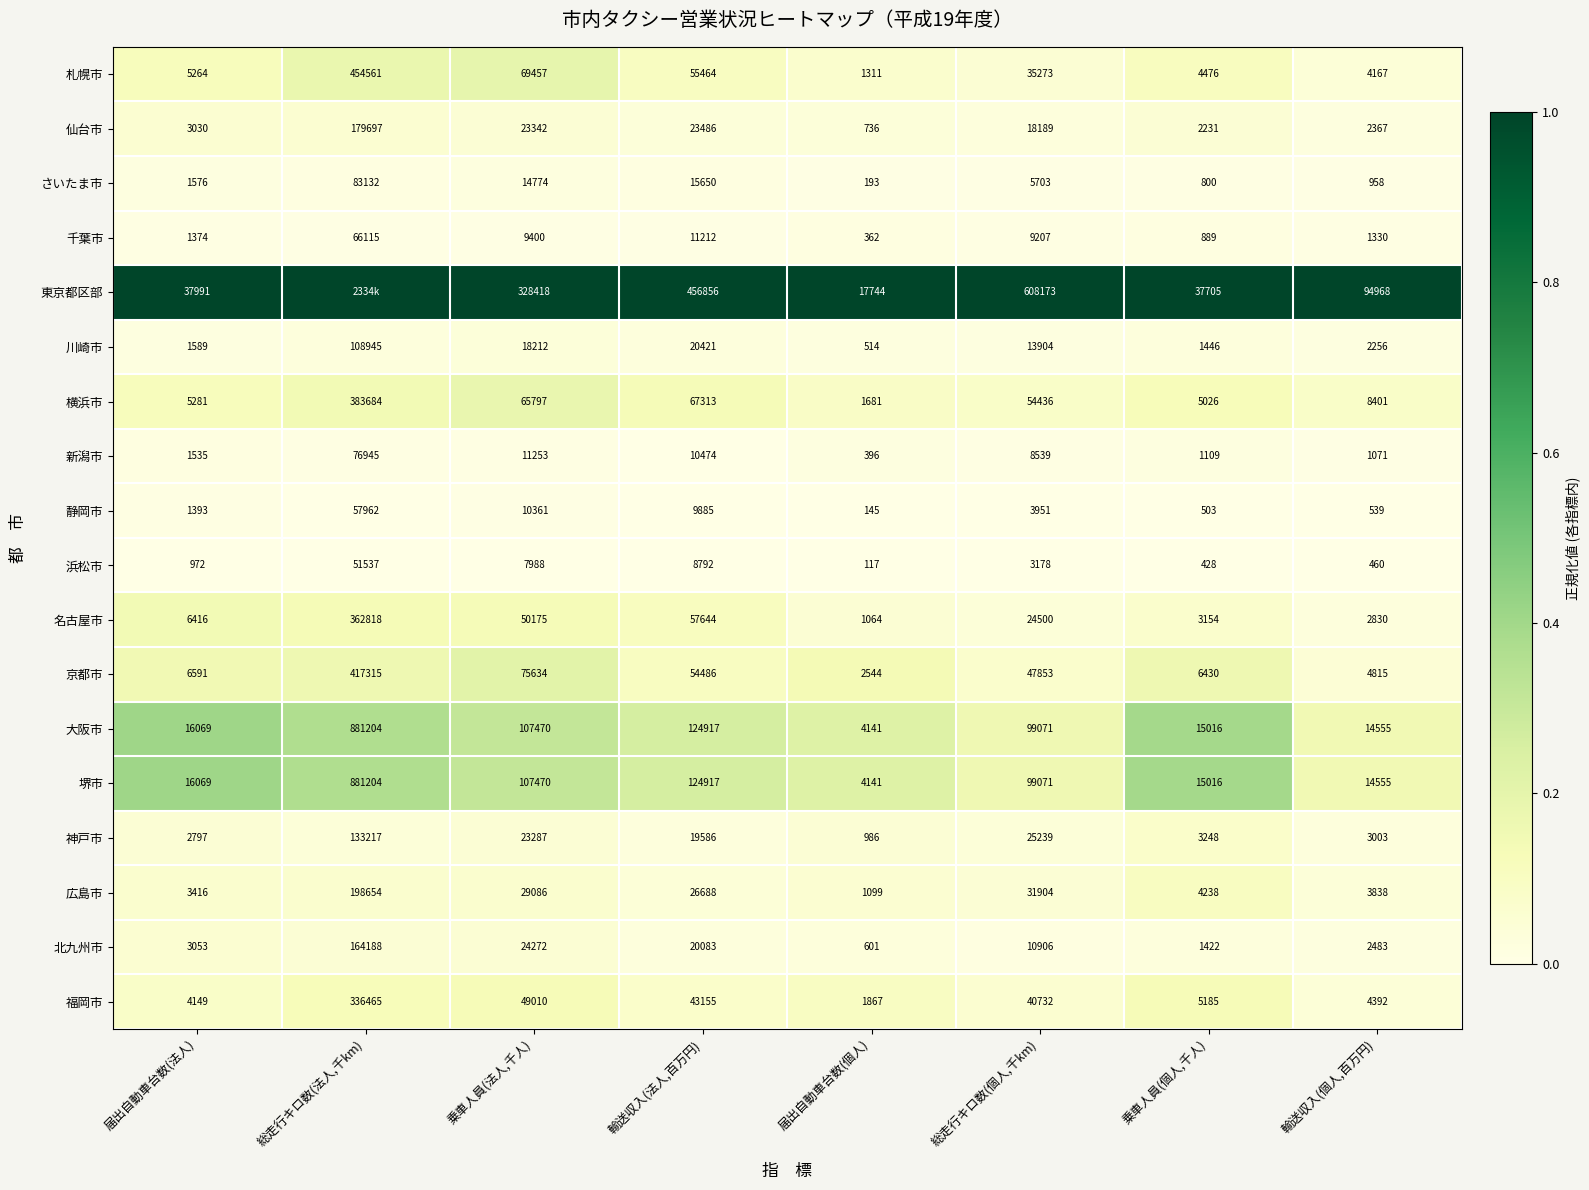

What is the sum of the 川崎市 values at 輸送収入(個人,百万円) and 総走行キロ数(法人,千km)?

111201